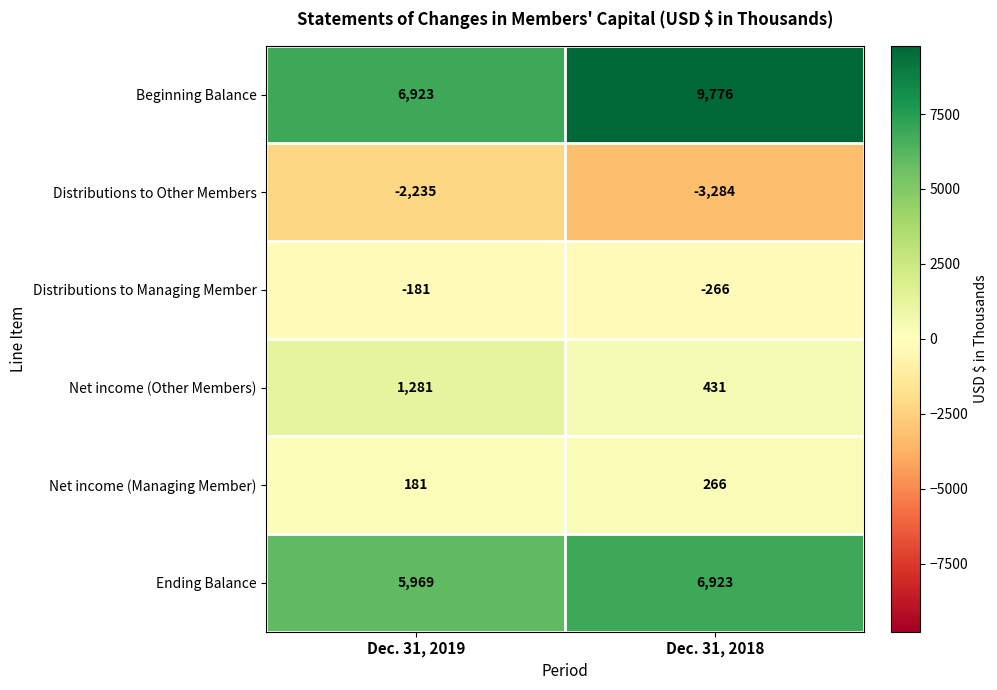

What is the approximate value of Distributions to Managing Member at Dec. 31, 2019, to the nearest 5?

-180